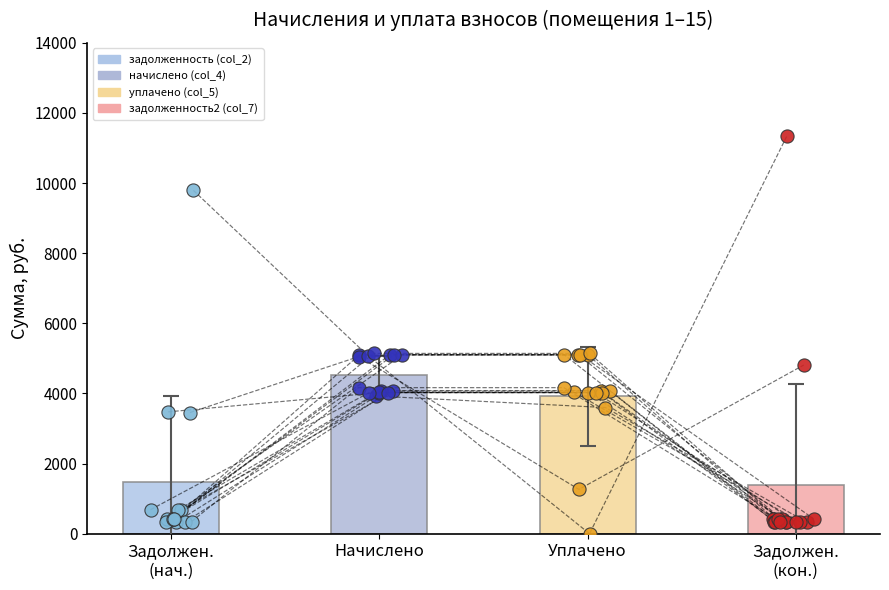

Which series has the largest total across all categories?

начислено (col_4)